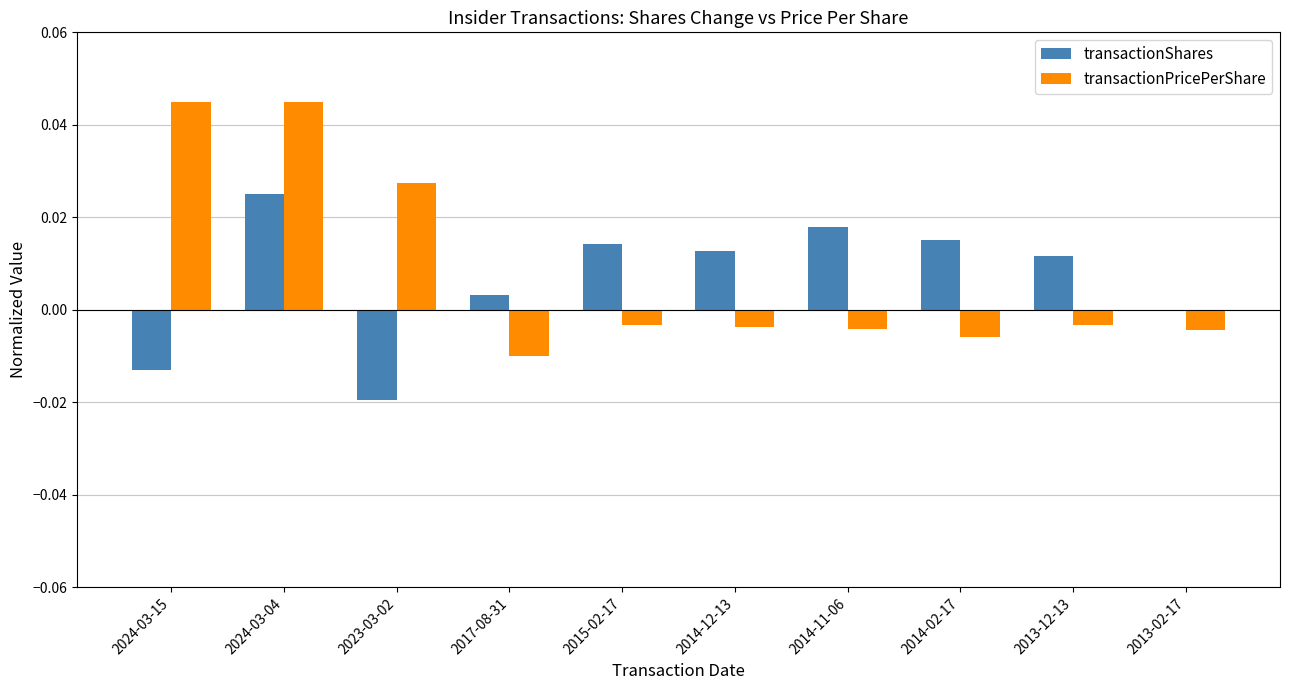

What are all the series names shown in the legend?

transactionShares, transactionPricePerShare